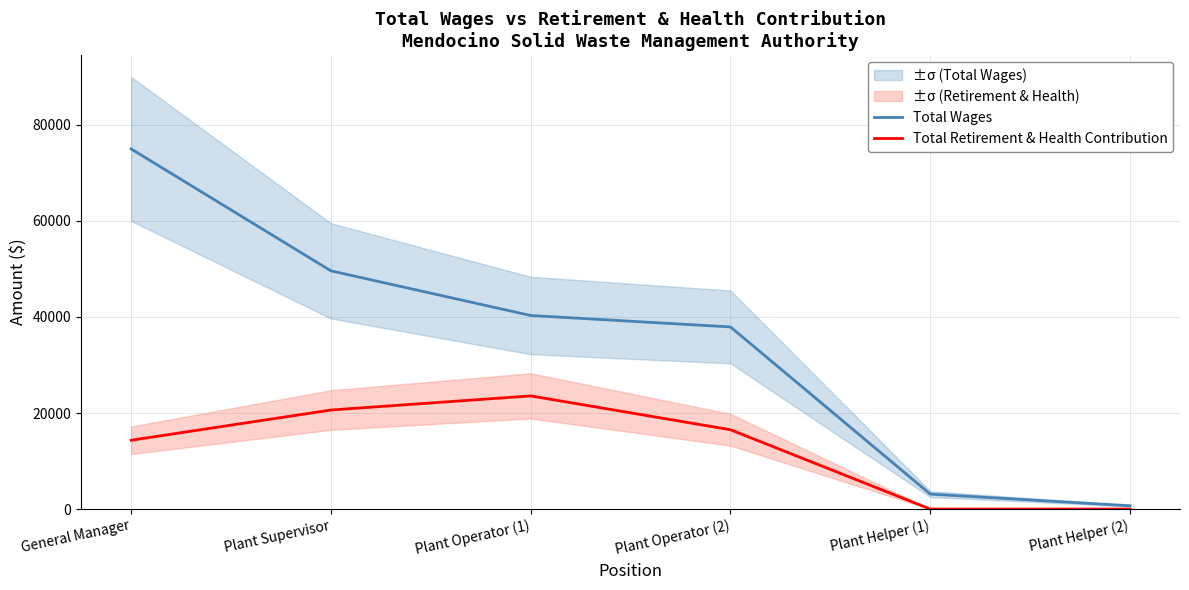

What is the total value across all series at Plant Operator (1)?

63878